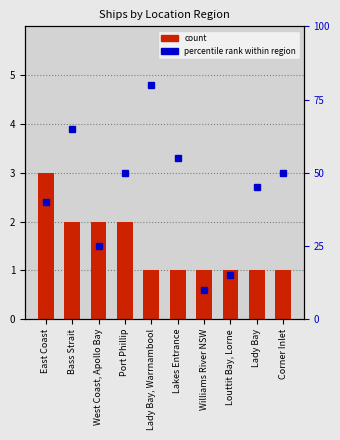

How many groups of bars are there?

10